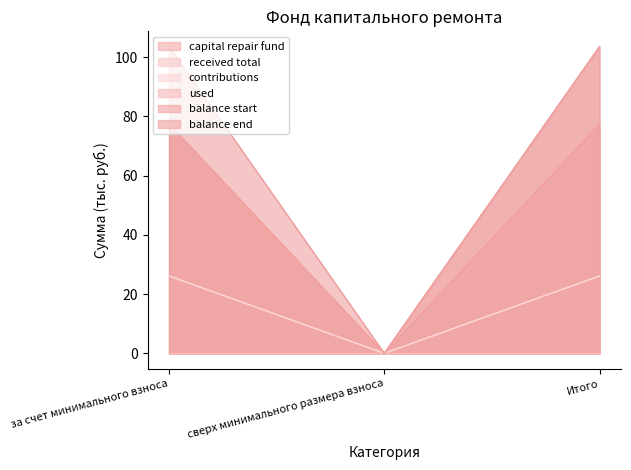

What is the sum of all received total values?

52.2